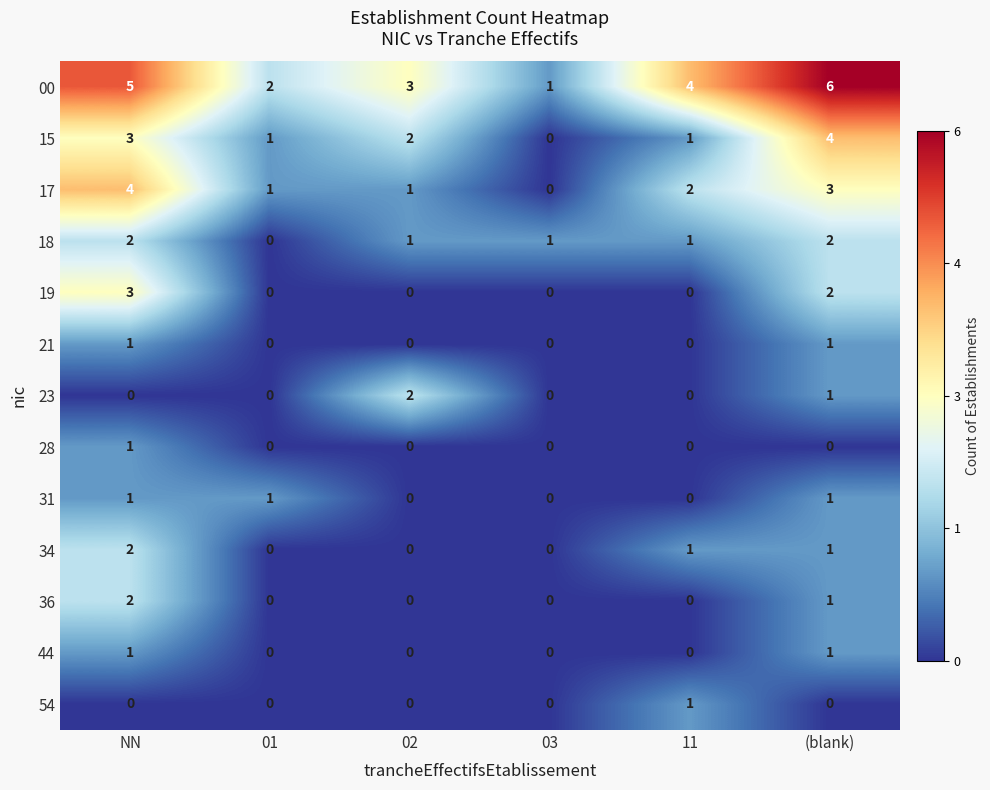

Which series has the widest spread of values?

00